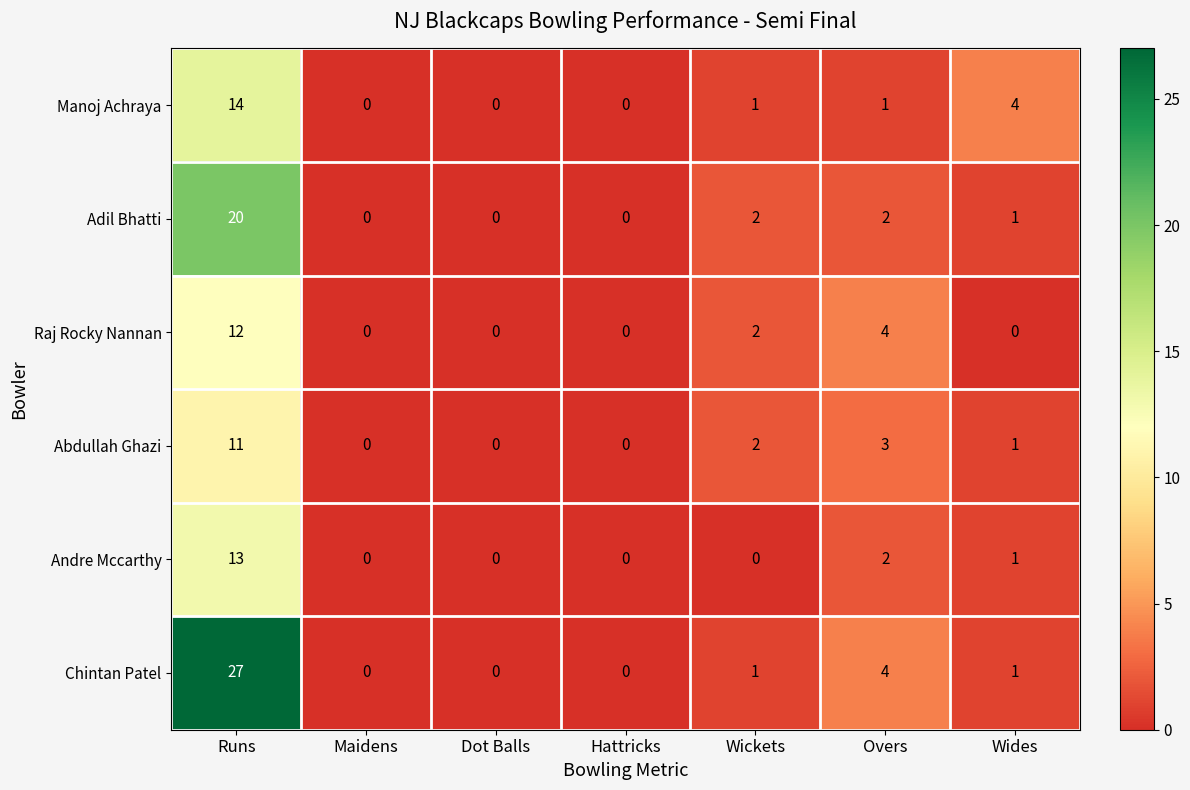

Is it true that Adil Bhatti equals 0 at Dot Balls?

True